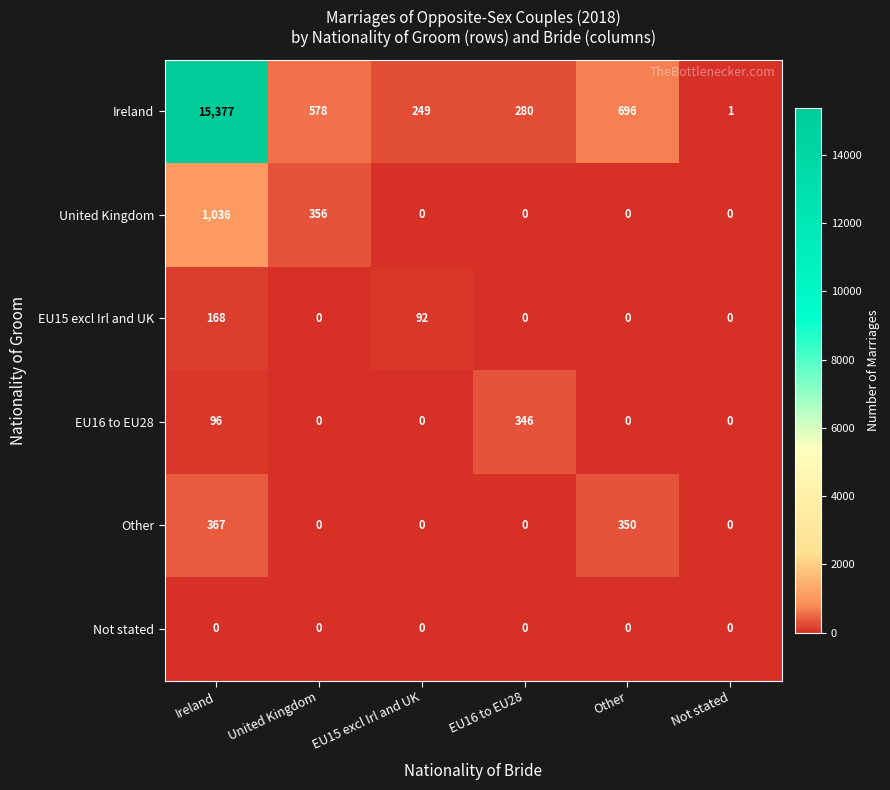

Which series has the largest range (max minus min)?

Ireland